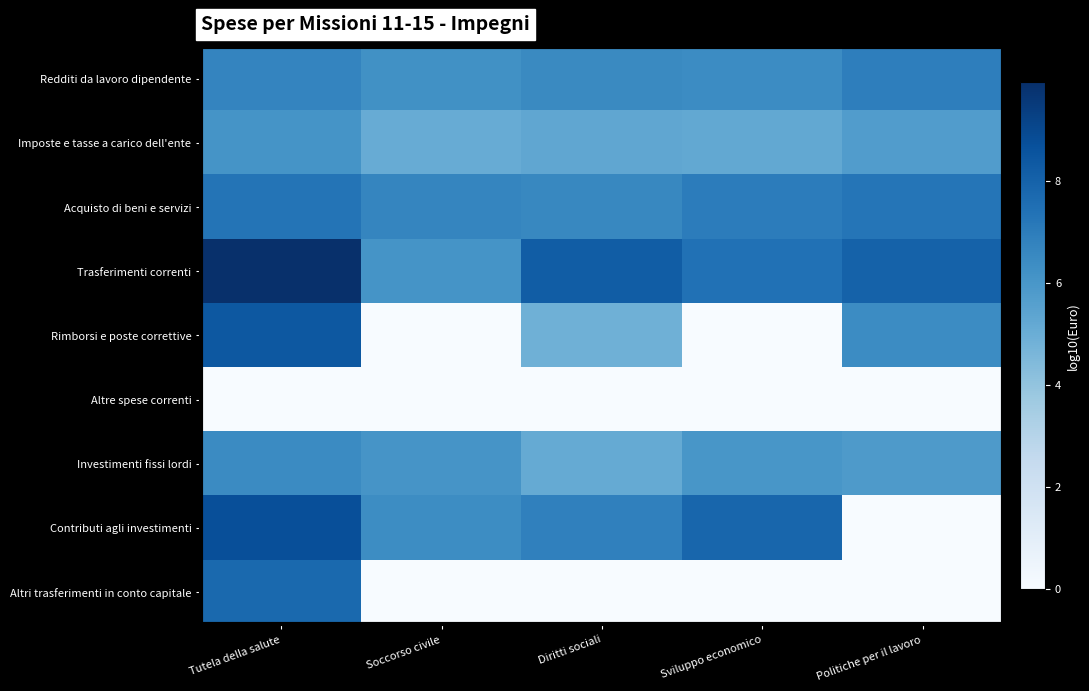

Count the number of categories in the chart.

5